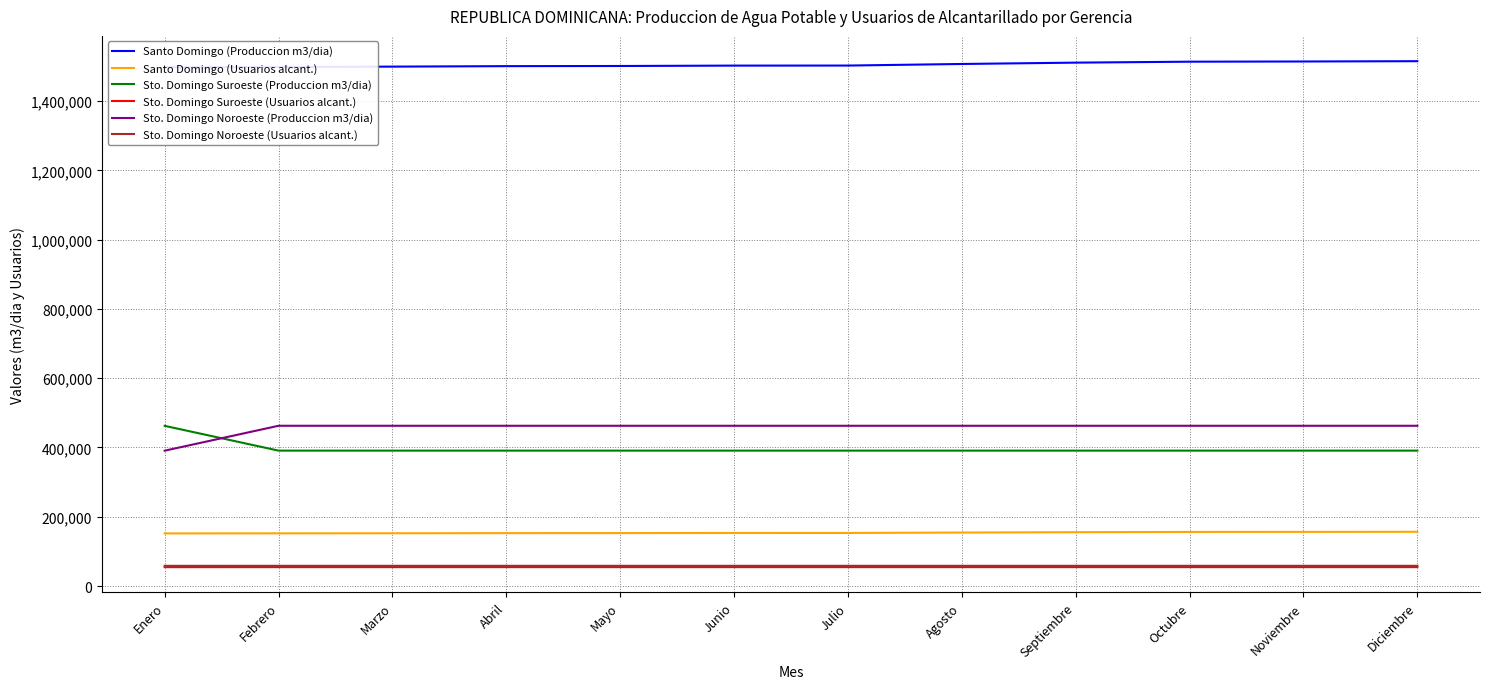

Which series changed the most between Marzo and Septiembre?

Santo Domingo (Produccion m3/dia)